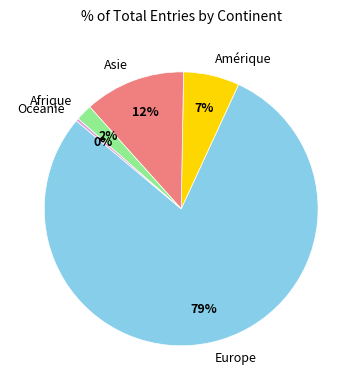

Does Afrique represent more than half of the total?

No